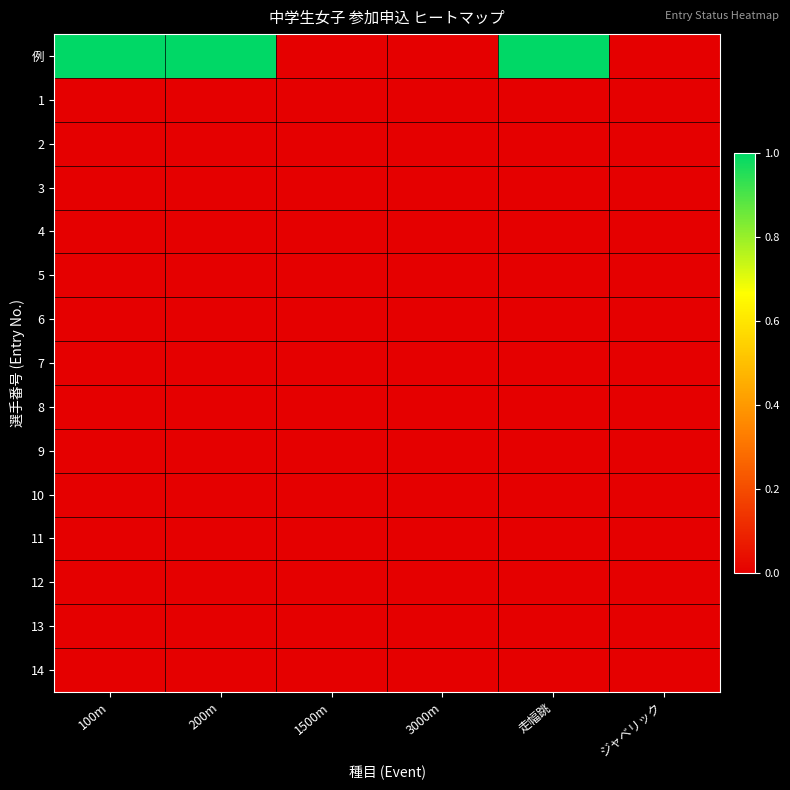

At how many categories does at least one series exceed 0?

3